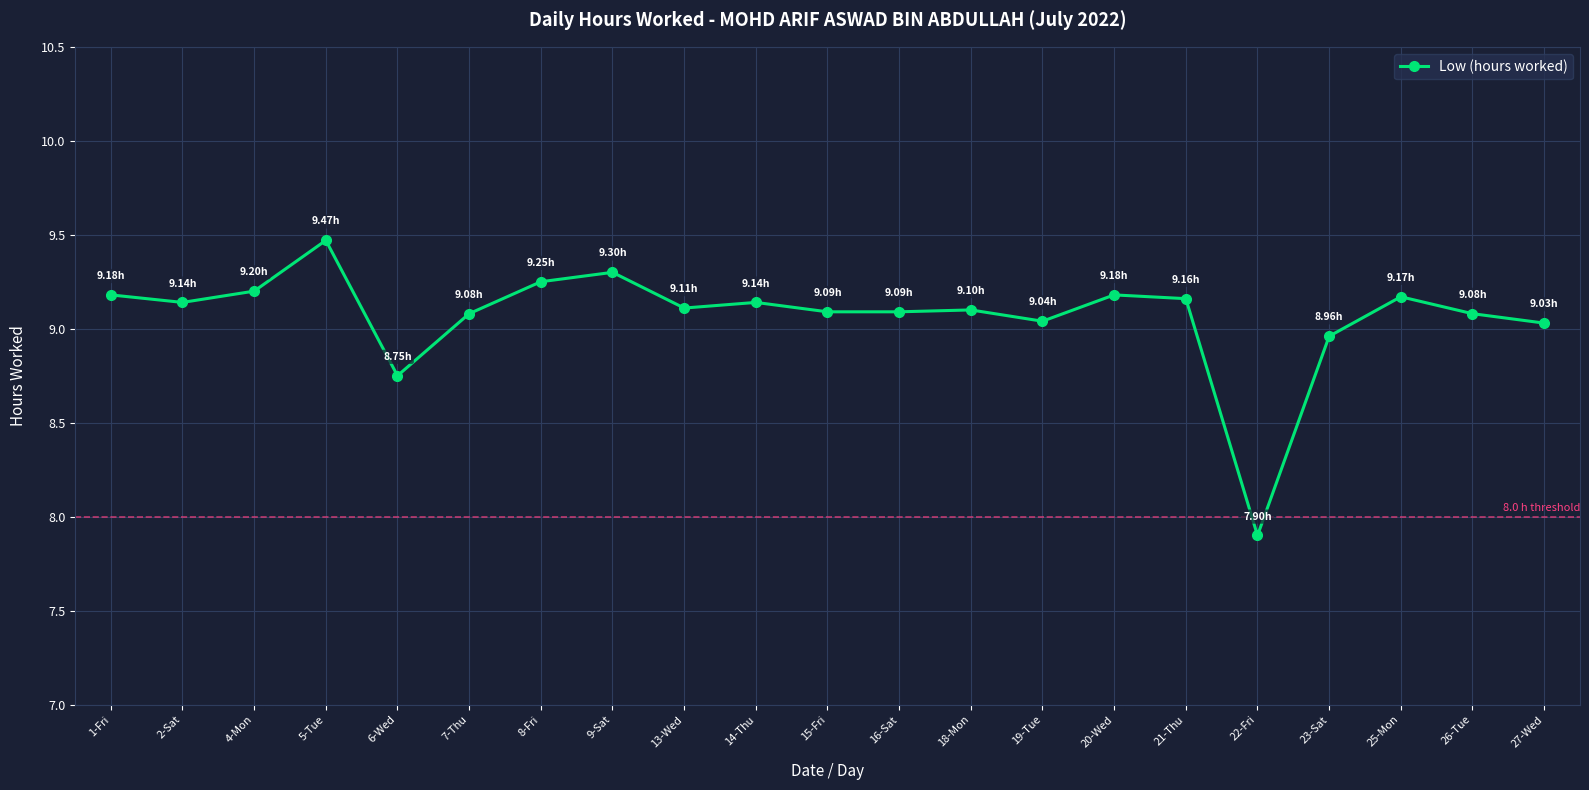

True or false: the data has more than 1 interior local peaks.

True